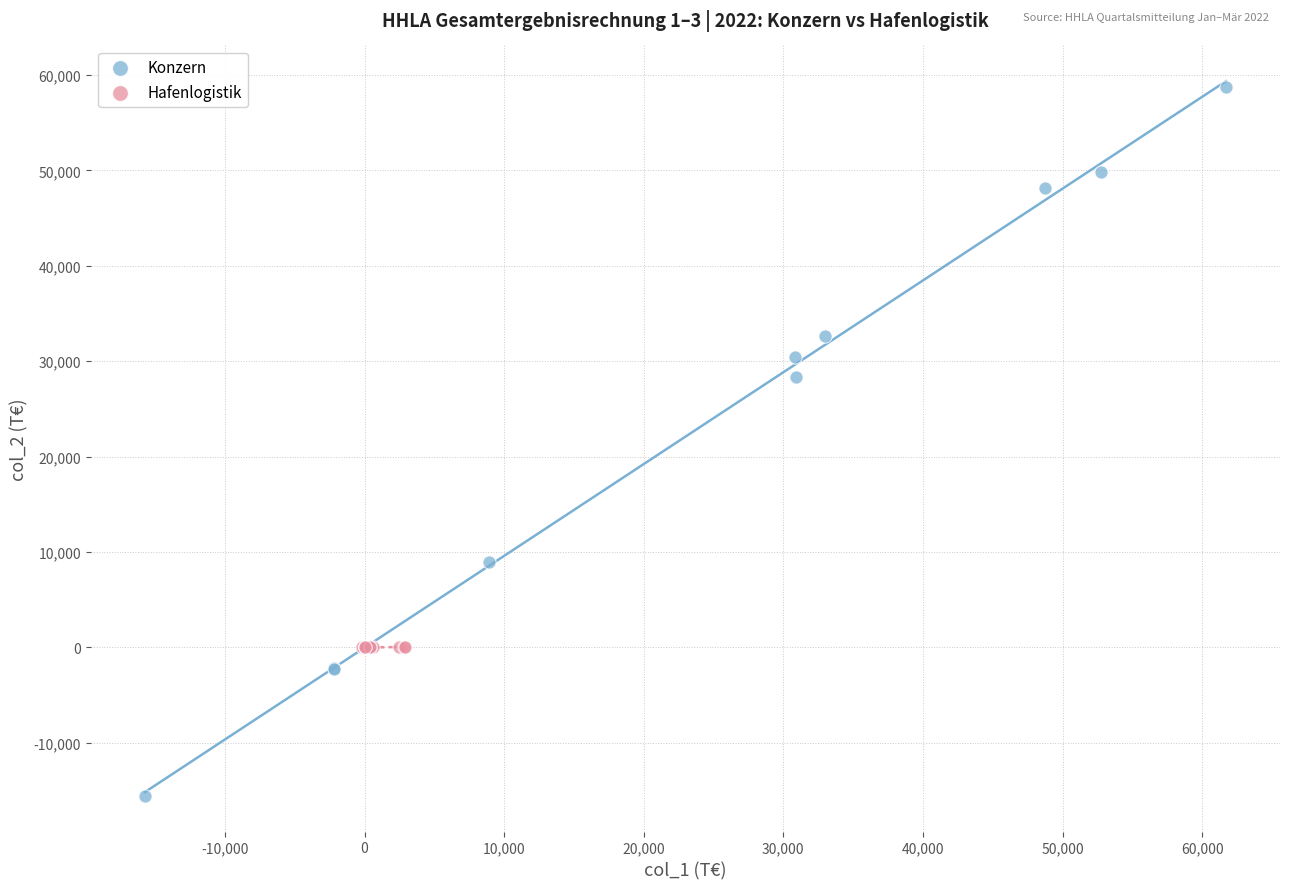

What are all the series names shown in the legend?

Konzern, Hafenlogistik